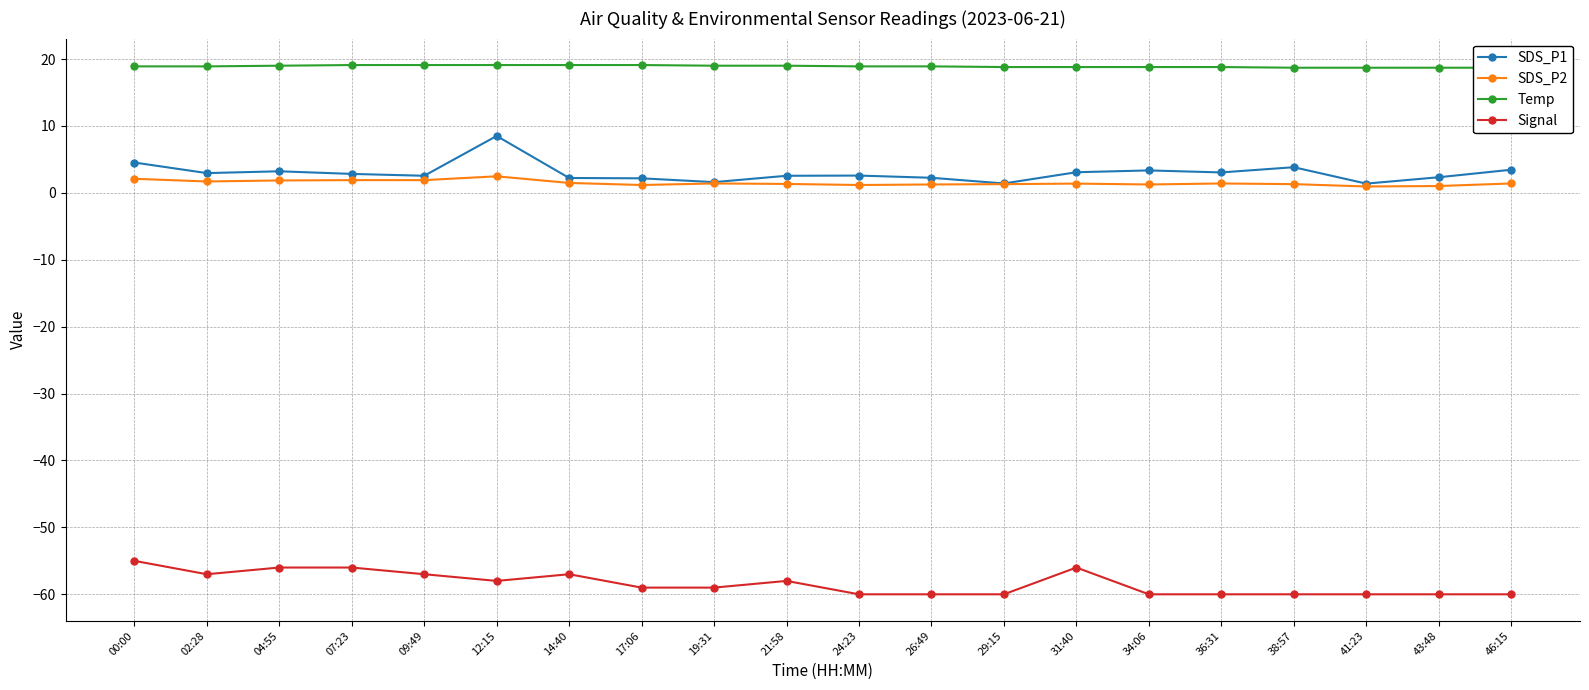

What is the minimum value for SDS_P1?

1.4